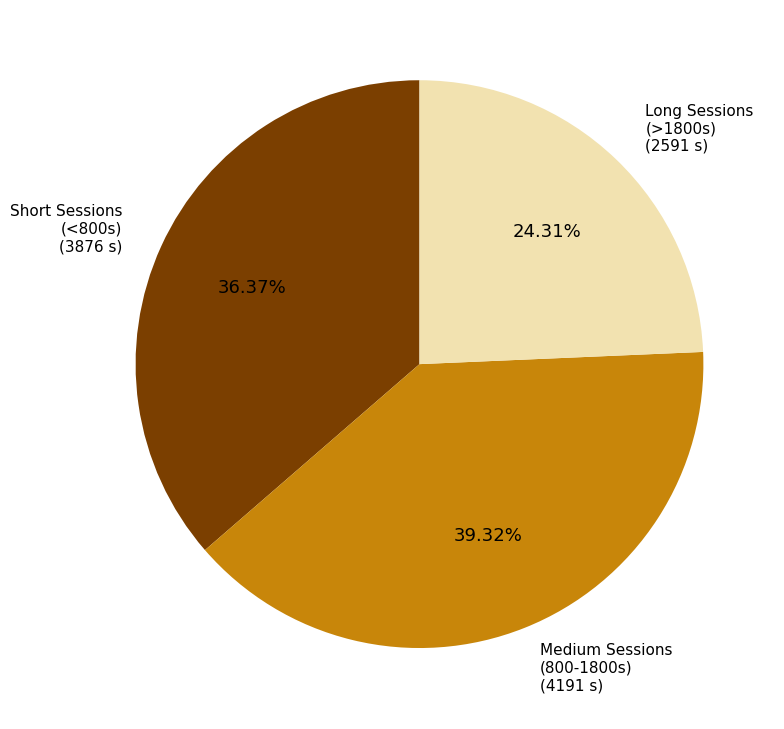

How many segments does this pie chart have?

3